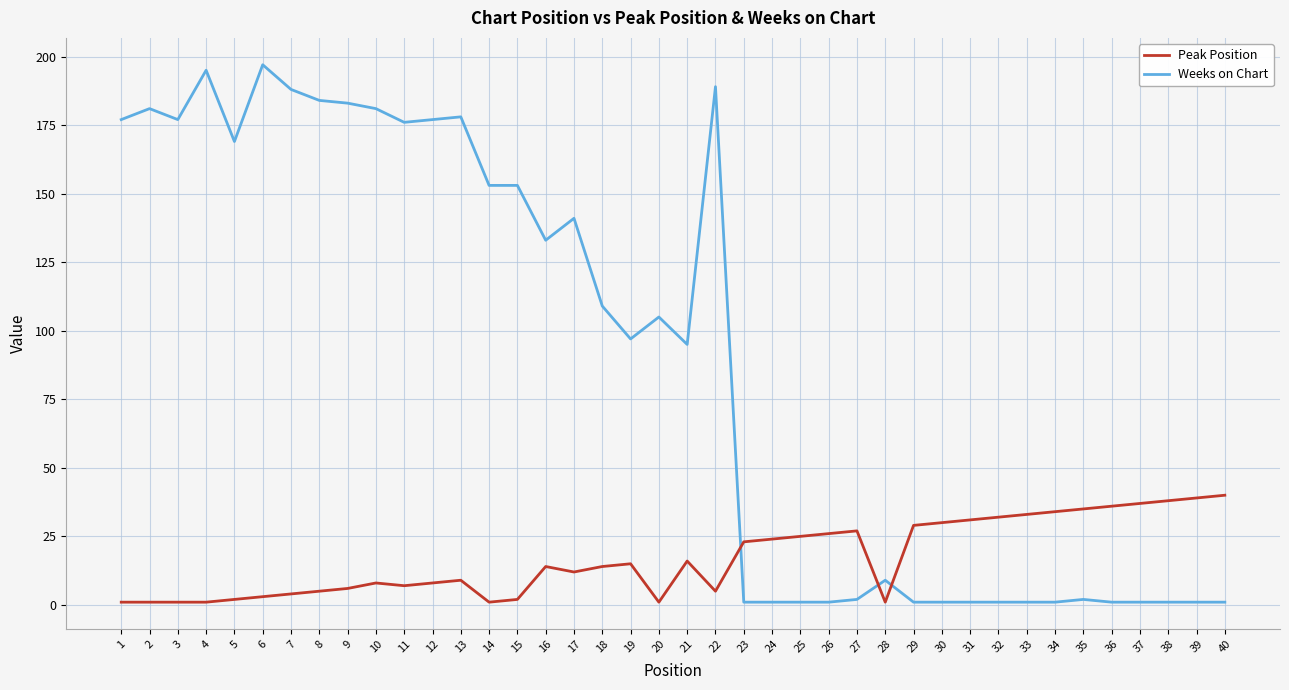

Is it true that Weeks on Chart equals 52 at 20?

False